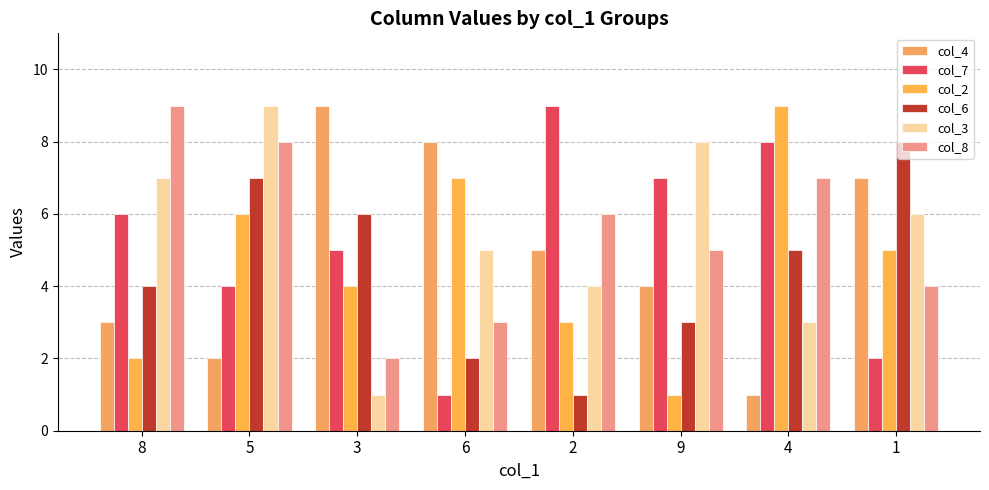

What is the difference between the maximum and minimum values in the col_4 series?

8